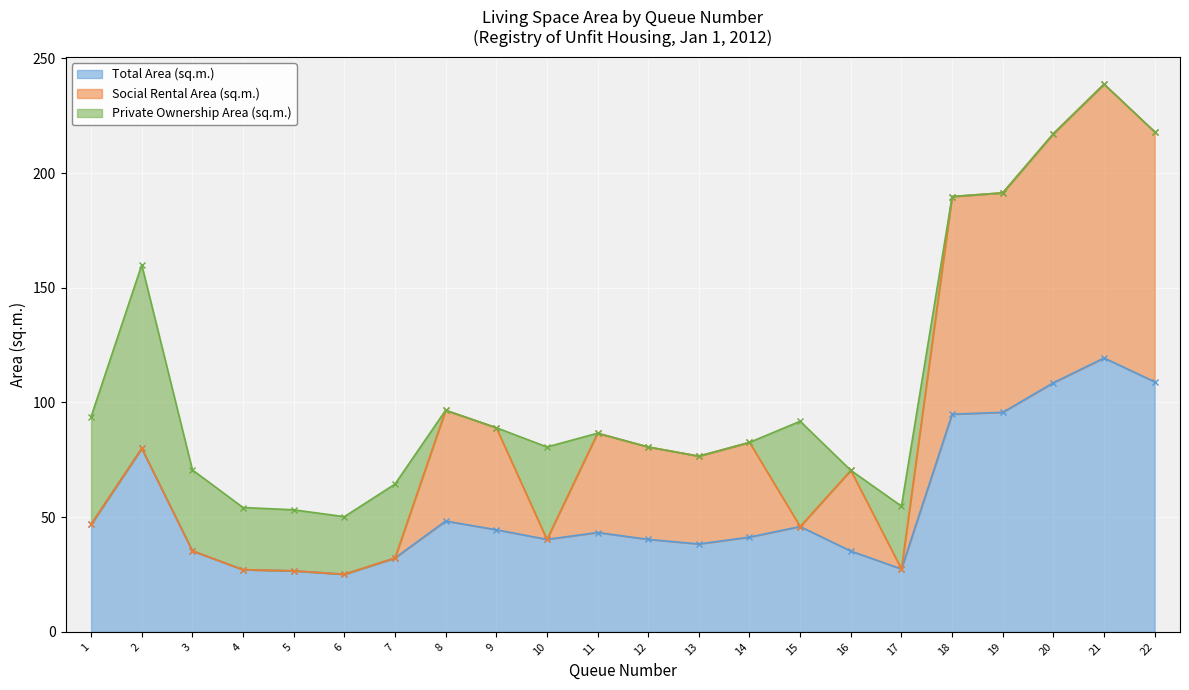

Which series has the largest range (max minus min)?

Social Rental Area (sq.m.)